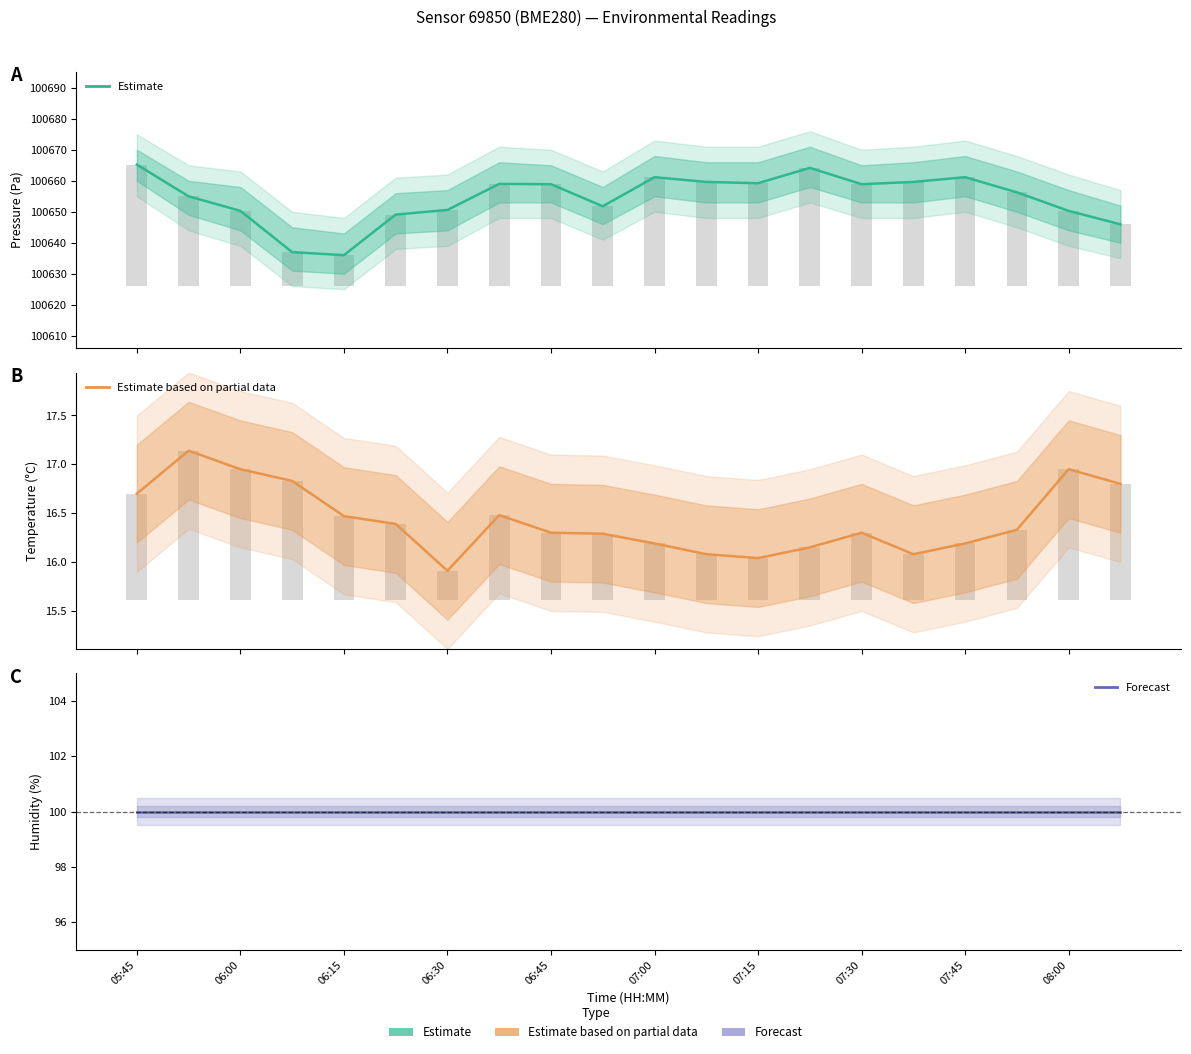

What is the maximum value shown in the chart?

100665.2